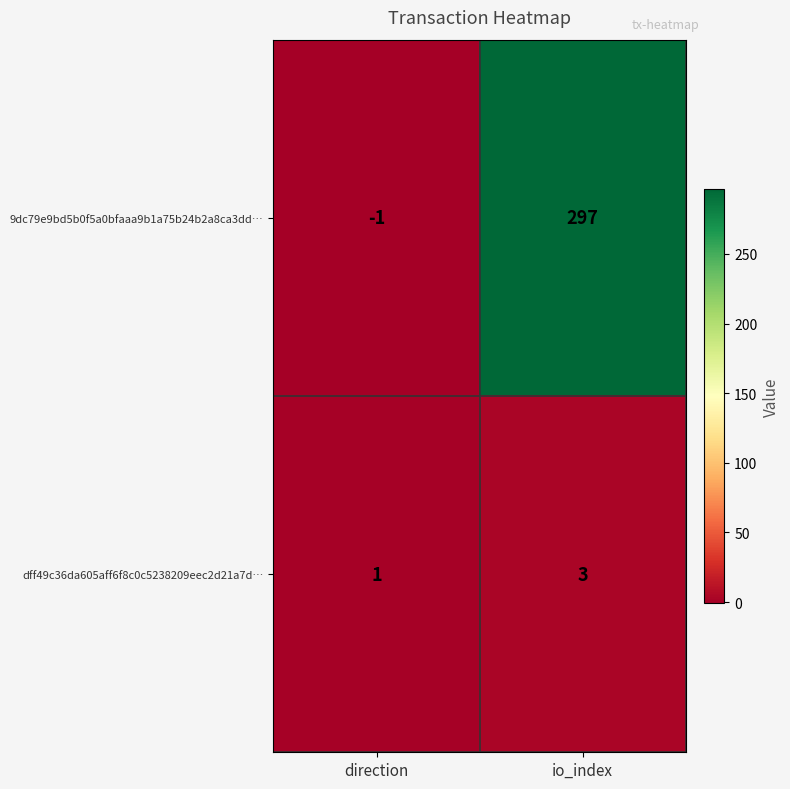

Where is 9dc79e9bd5b0f5a0bfaaa9b1a75b24b2a8ca3dd… nearest to the value 148?

direction